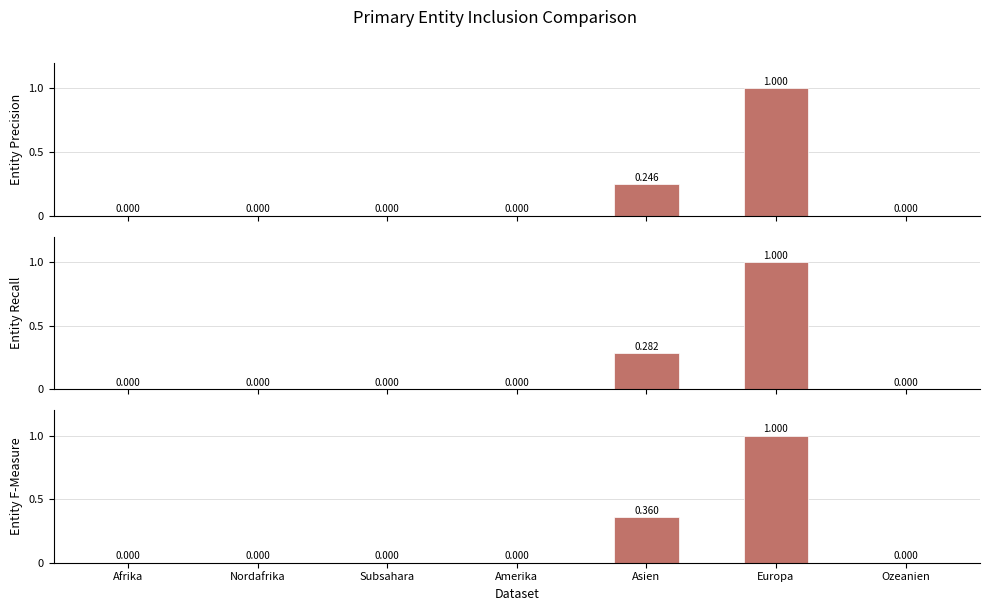

What position from the left is Asien?

5